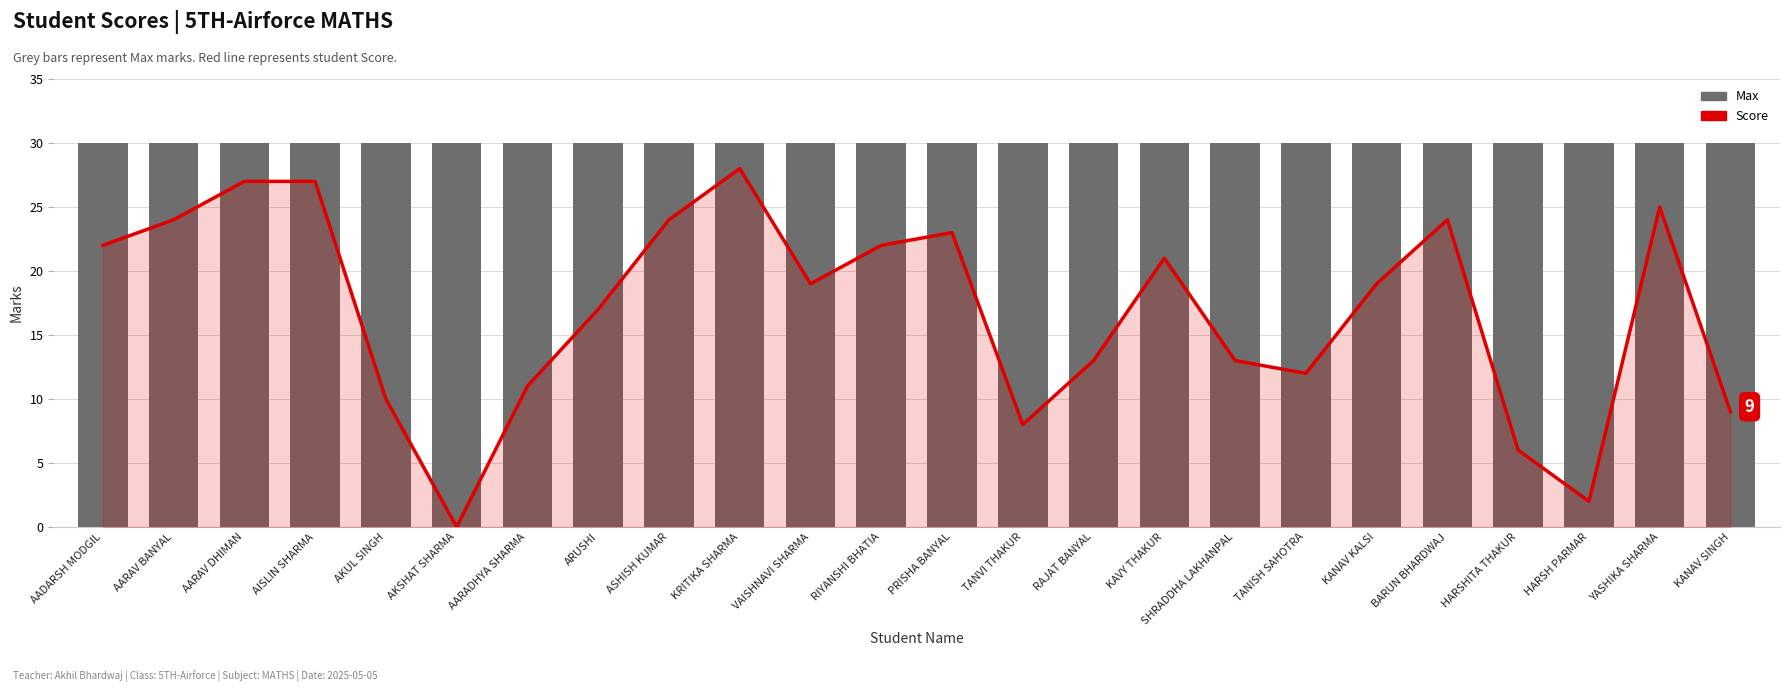

Rank the series by their average value, from highest to lowest.

Max, Score